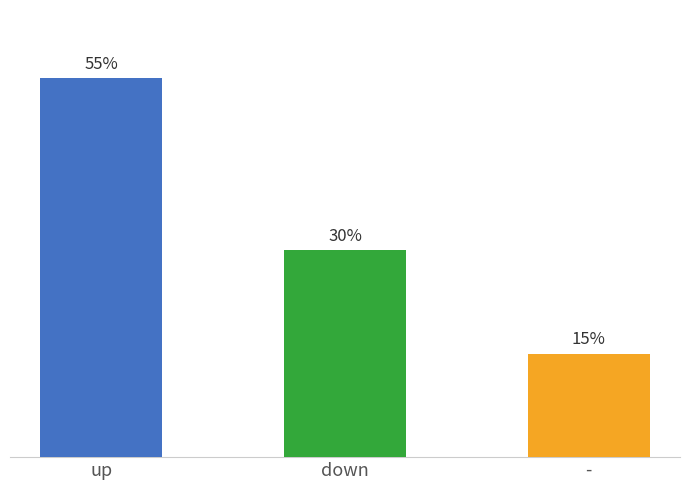

What is the label of the 3rd bar from the right?

up